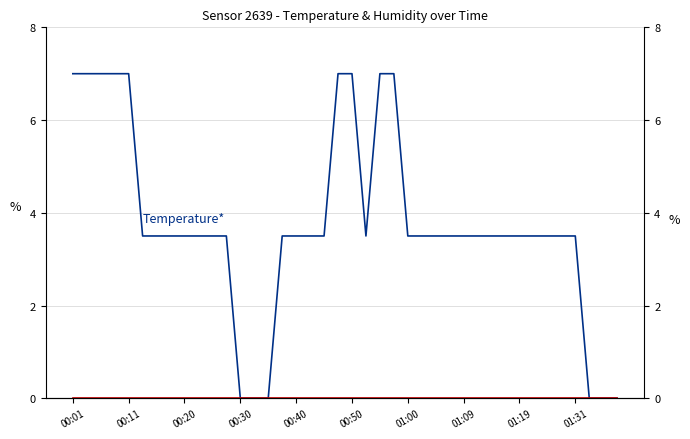

How many lines are shown in the chart?

2